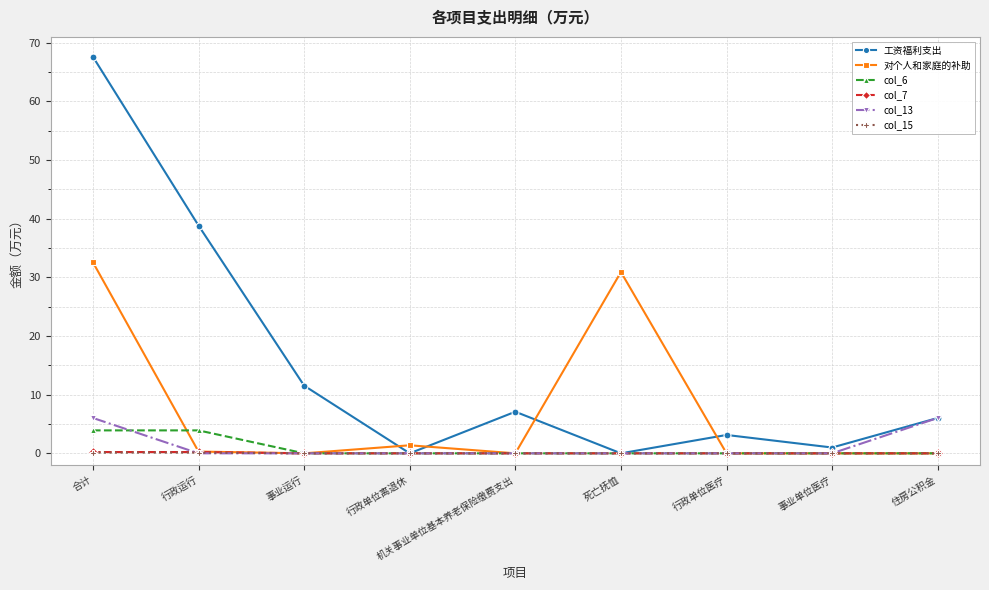

Which series has the largest total across all categories?

工资福利支出